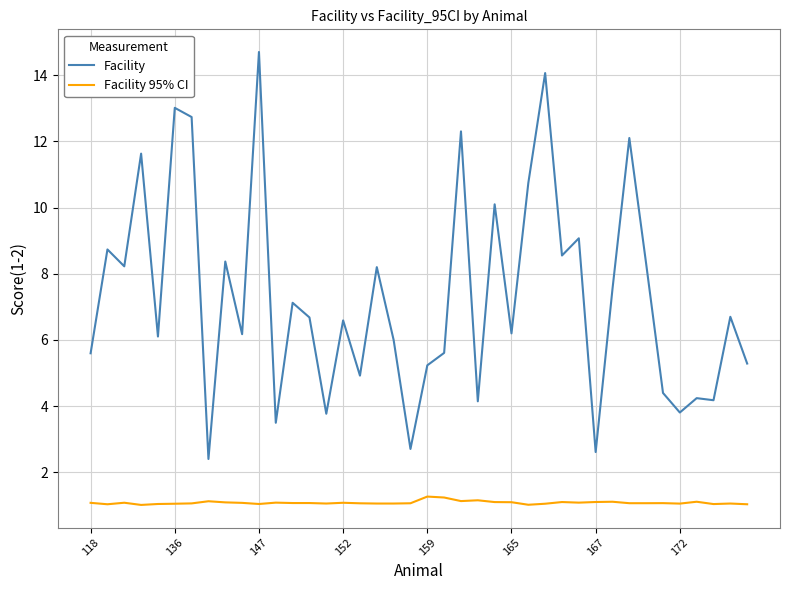

What is the sum of all Facility values?

292.4